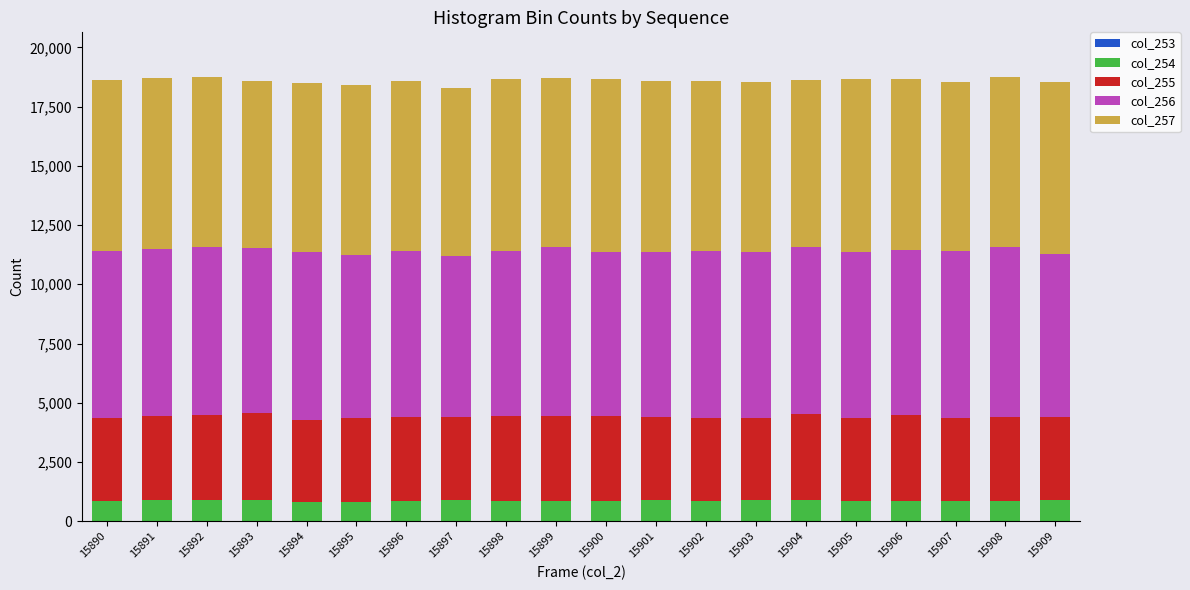

Rank the series by their maximum value, from lowest to highest.

col_253, col_254, col_255, col_256, col_257